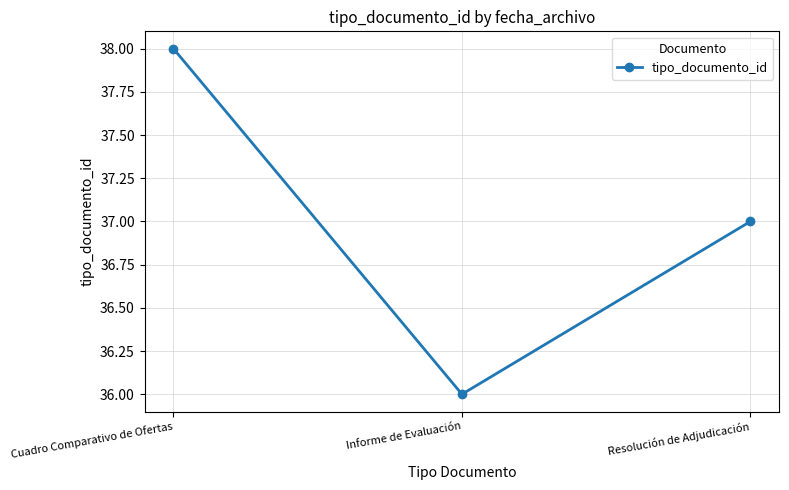

Reading left to right, extract all data points from this chart.

Cuadro Comparativo de Ofertas=38	Informe de Evaluación=36	Resolución de Adjudicación=37